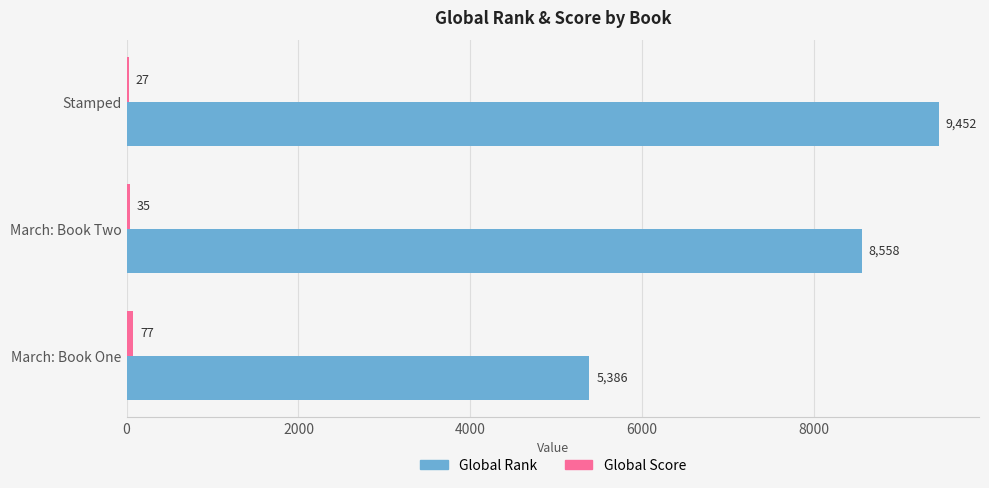

Which series has the largest total across all categories?

Global Rank